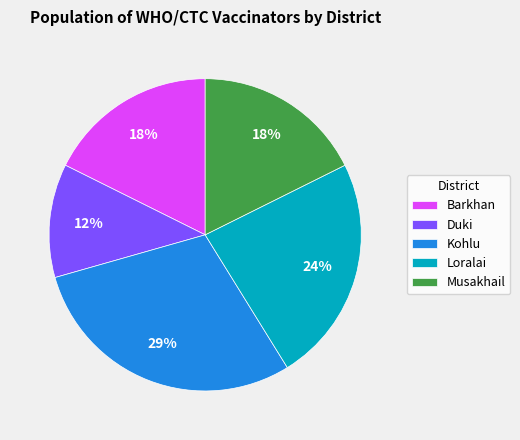

To the nearest percent, what portion does Duki represent?

12%